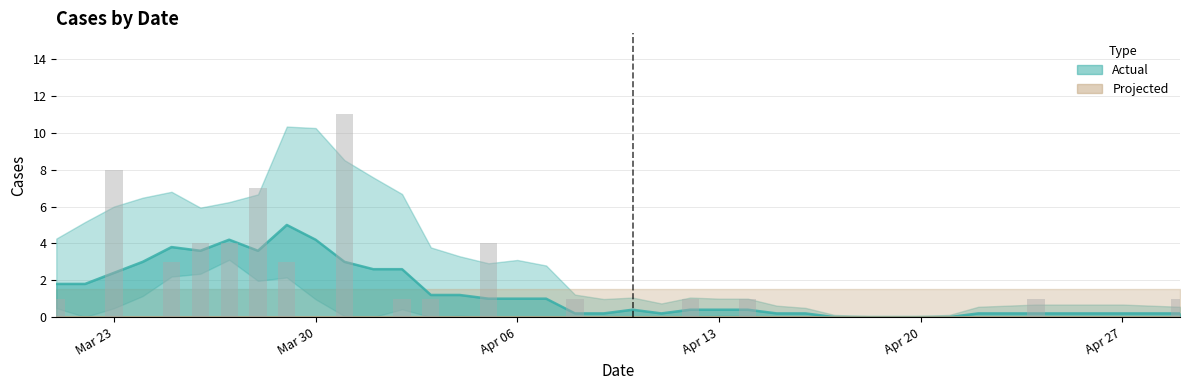

Does the chart contain stacked bars?

No